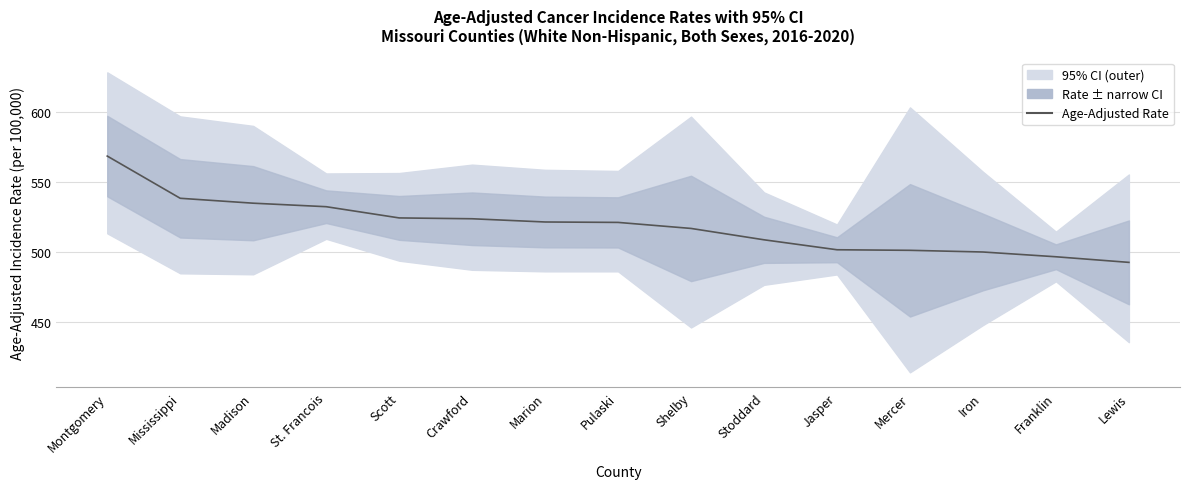

Is this an area chart (filled region under the line)?

No